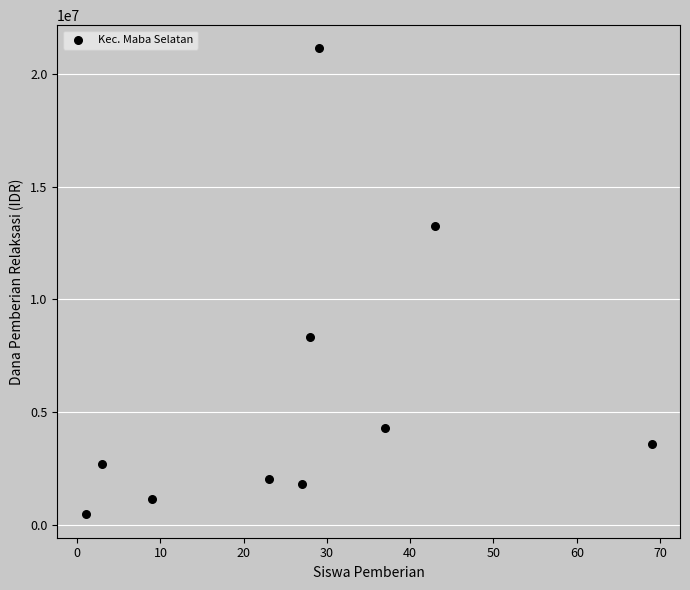

What is the average X value?

27